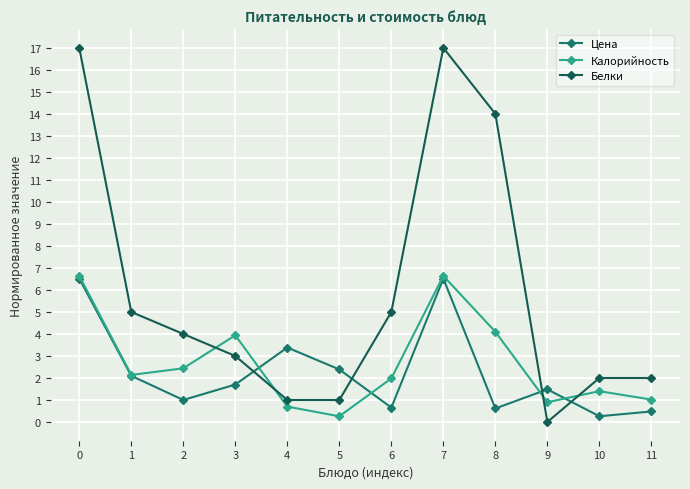

How many data points does each series have?

12